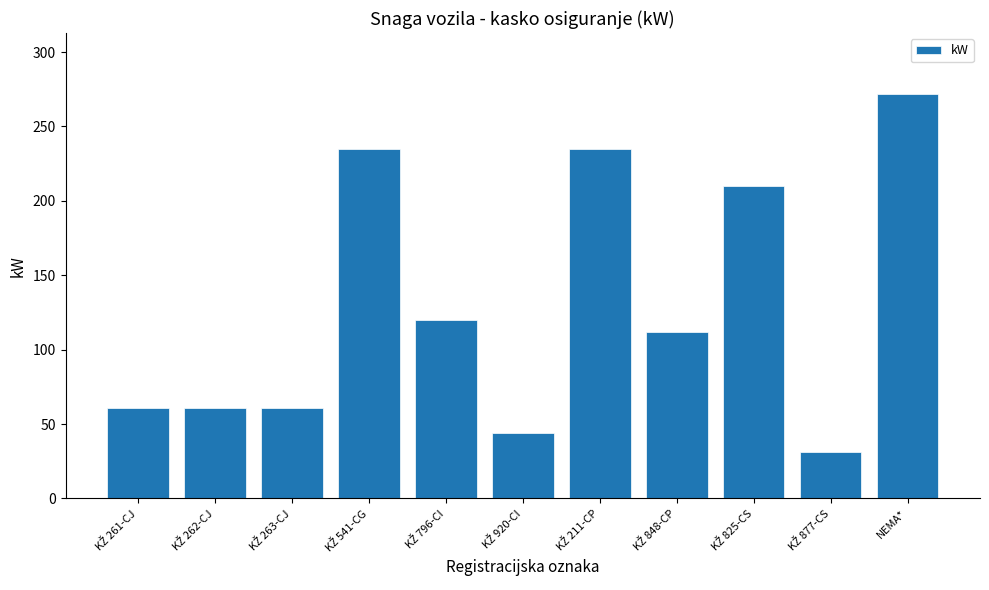

At which category does the chart reach its peak across all series?

NEMA*